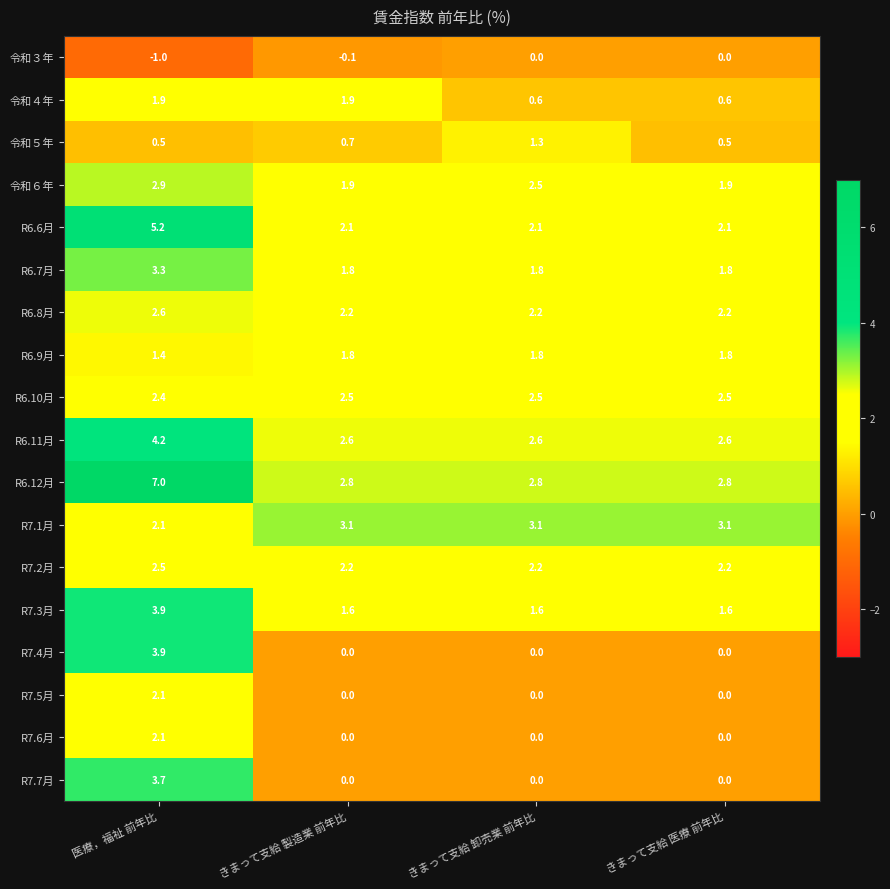

What is the total value across all series at 医療，福祉 前年比?

50.7